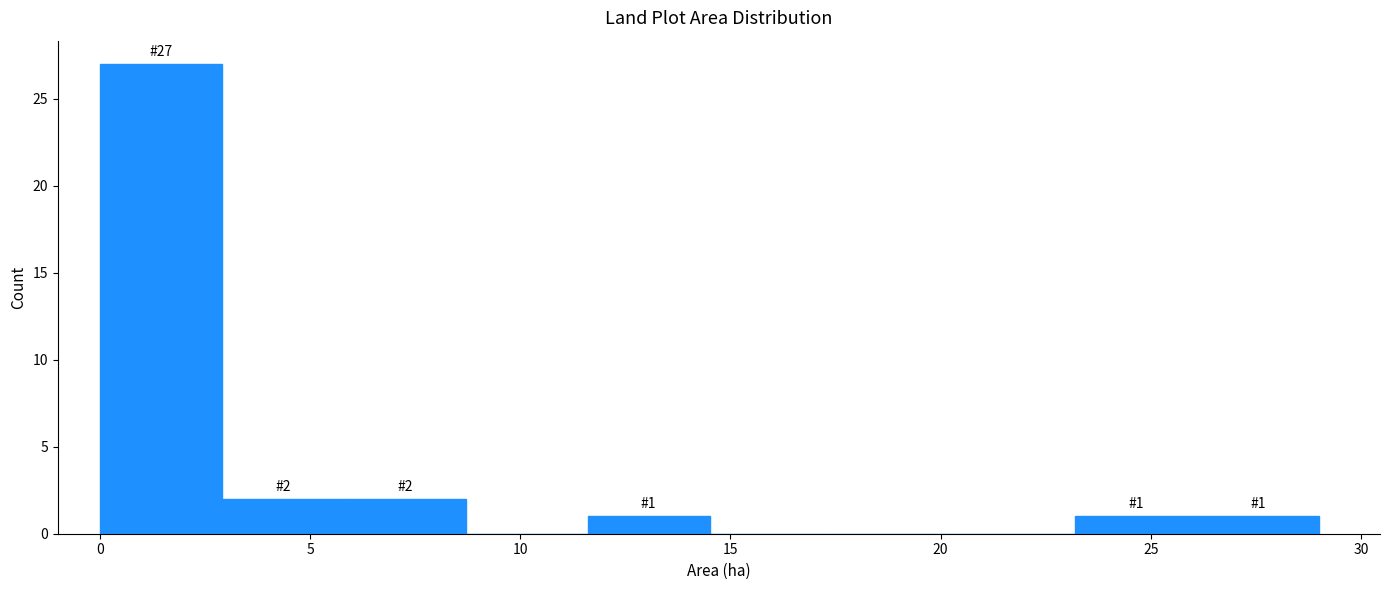

Which range on the x-axis has the tallest bar?

0.0 to 3.0